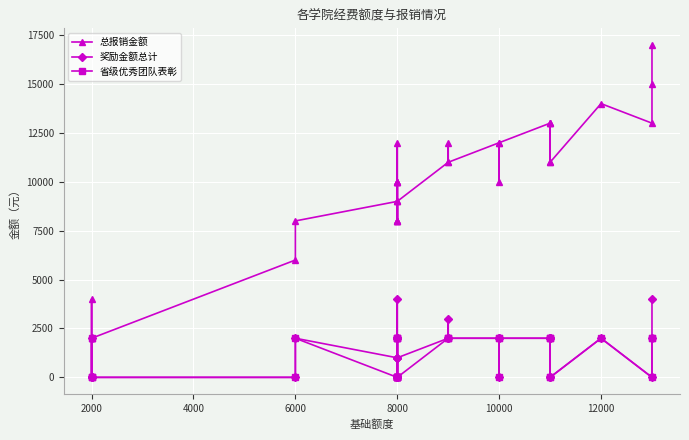

How many data points does each series have?

33